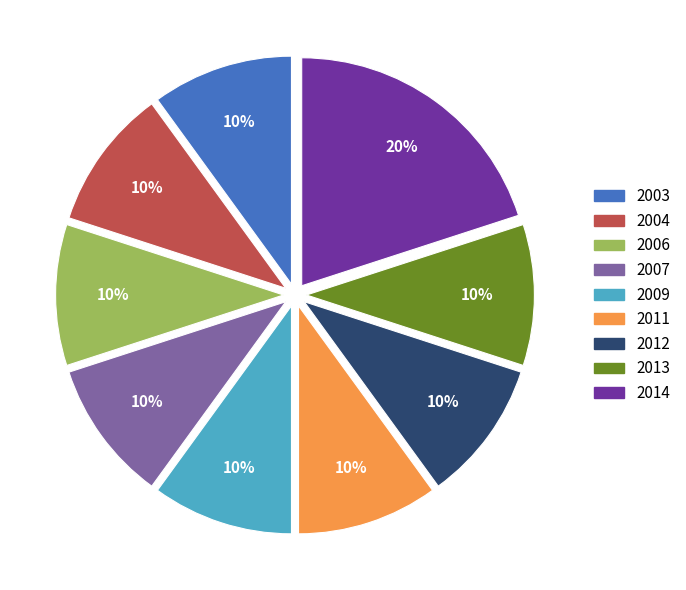

The 2011 slice represents 23% of the pie. True or false?

False